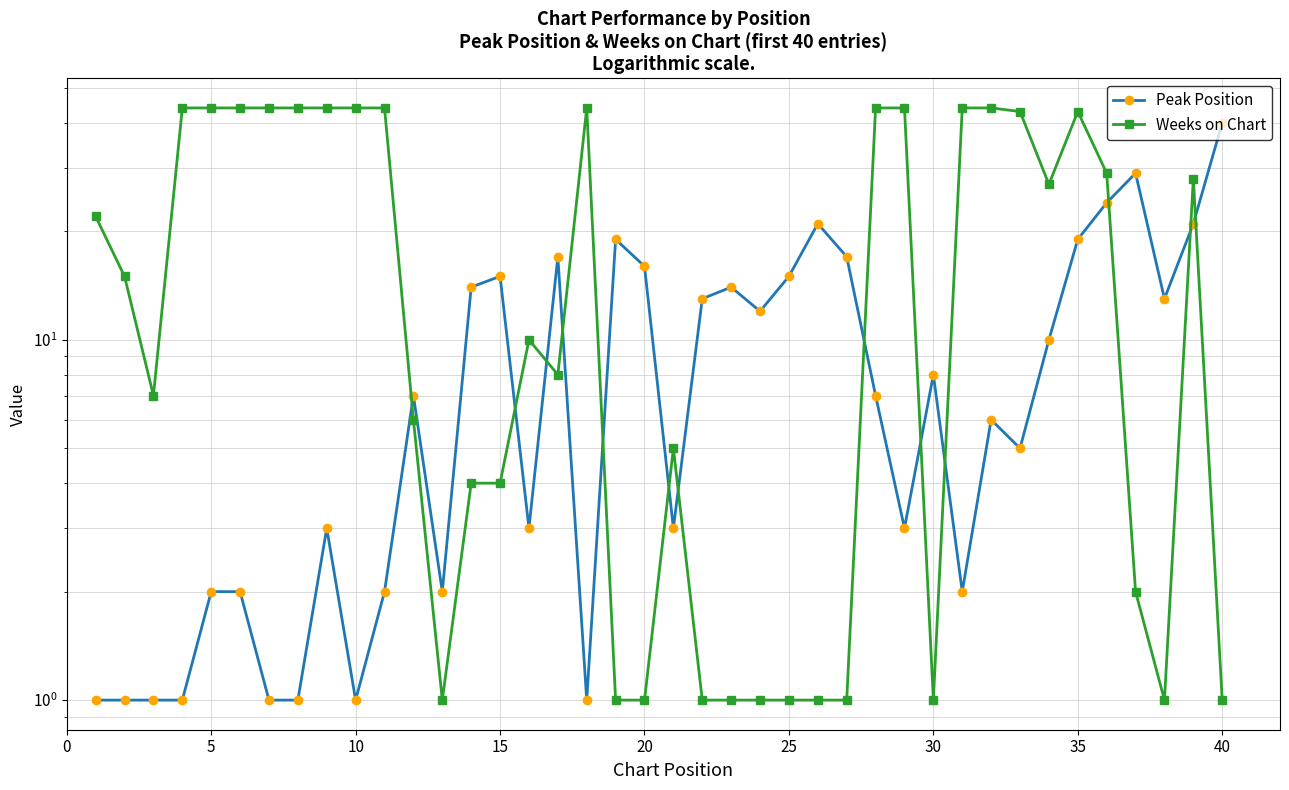

Which series has the largest total across all categories?

Weeks on Chart